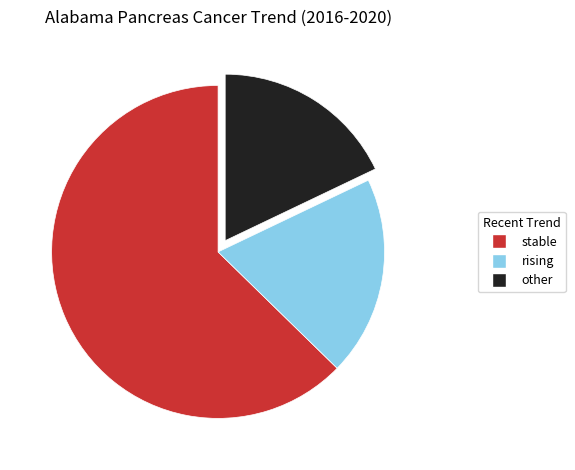

Which category has the smallest portion of the pie?

other